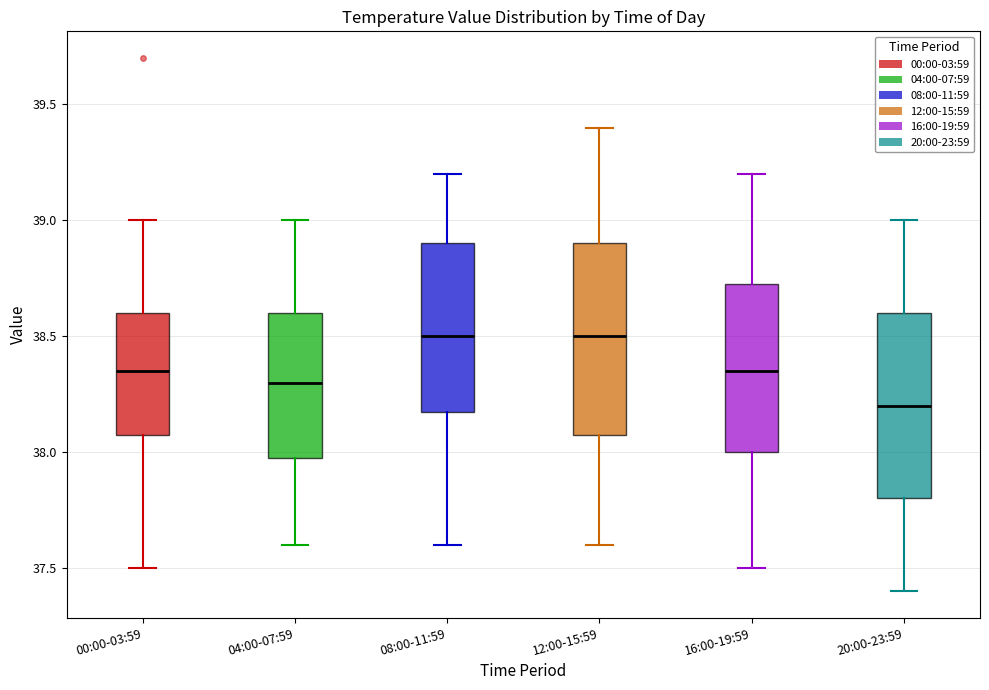

Reading left to right, transcribe this box plot: for each box, give where its median line is, the range the box spans, and where its two whiskers end, as read against the y-axis. The values are not printed on the chart, so give them approximately, as read against the axis.

00:00-03:59: median 38.35, box 38.10 to 38.60, whiskers 37.50 to 39.00
04:00-07:59: median 38.30, box 38.00 to 38.60, whiskers 37.60 to 39.00
08:00-11:59: median 38.50, box 38.20 to 38.90, whiskers 37.60 to 39.20
12:00-15:59: median 38.50, box 38.10 to 38.90, whiskers 37.60 to 39.40
16:00-19:59: median 38.35, box 38.00 to 38.75, whiskers 37.50 to 39.20
20:00-23:59: median 38.20, box 37.80 to 38.60, whiskers 37.40 to 39.00